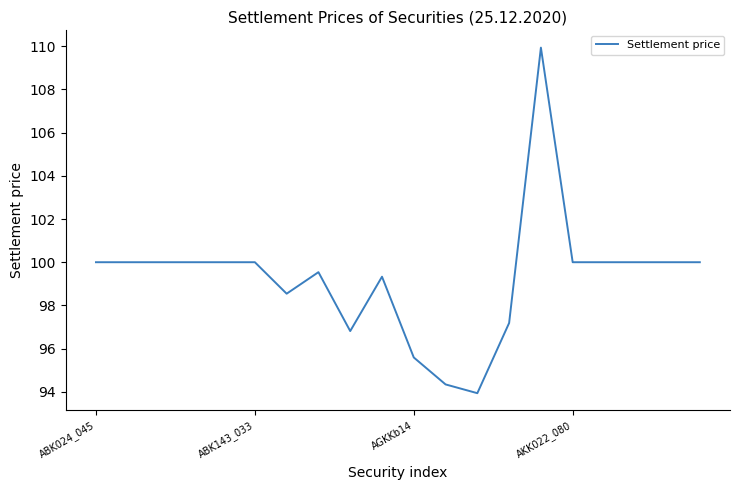

What is the difference between the maximum and second lowest values?

15.6